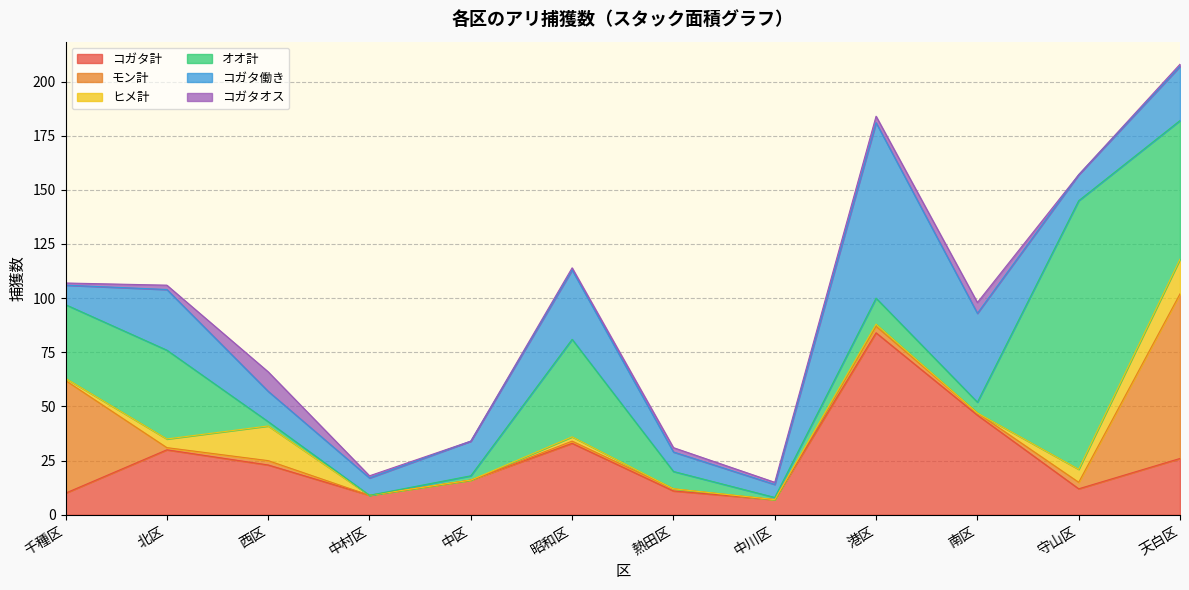

How many lines are shown in the chart?

6